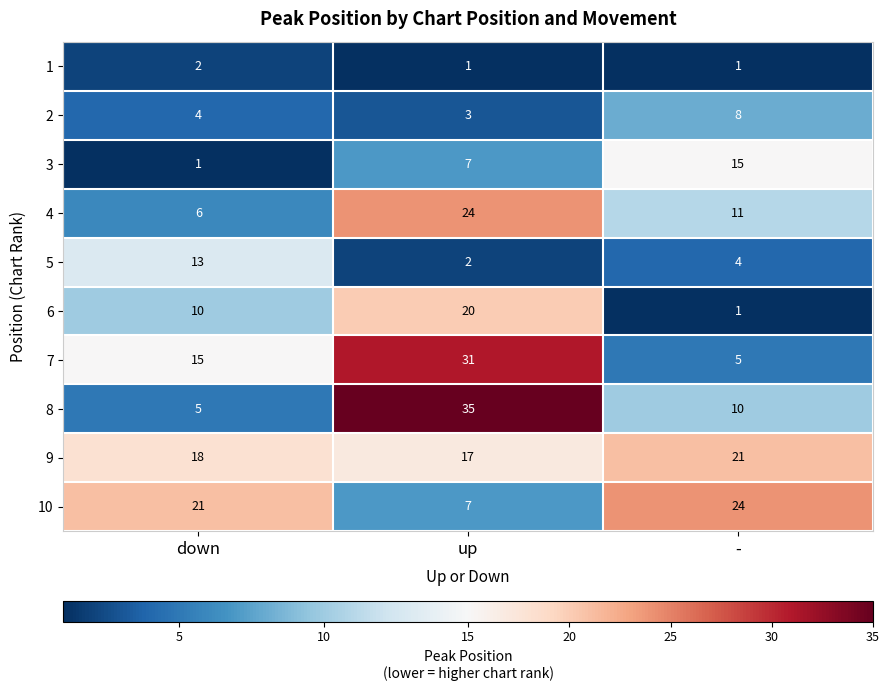

Which series has the largest range (max minus min)?

8